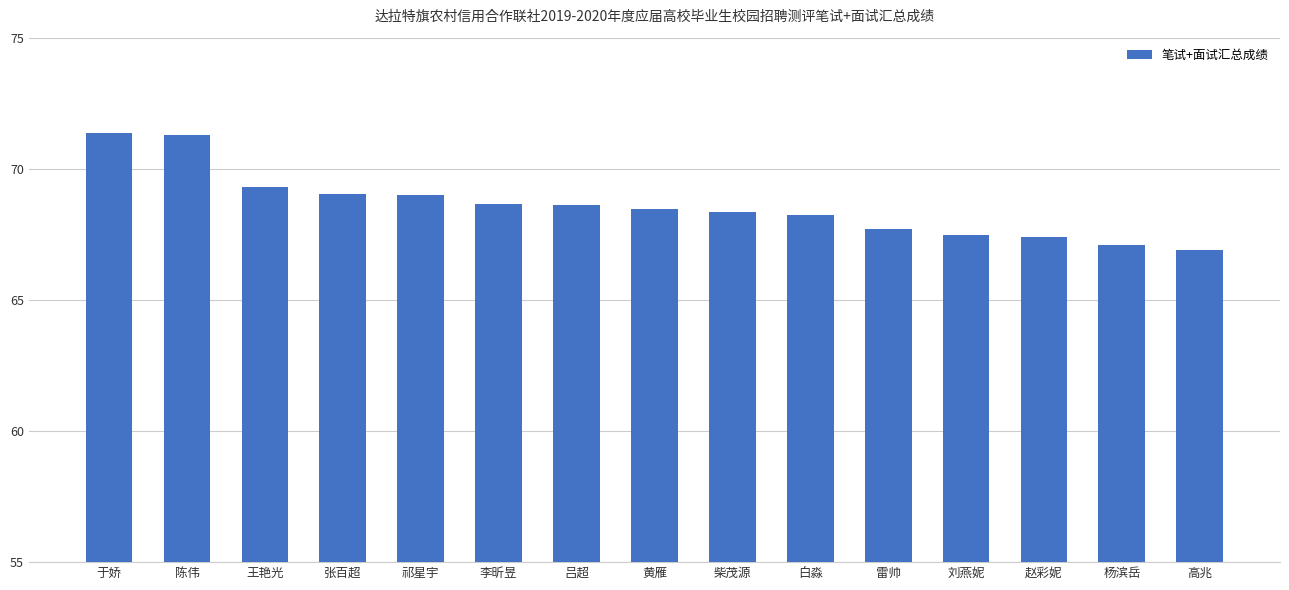

What is the approximate value at 刘燕妮?

67.5